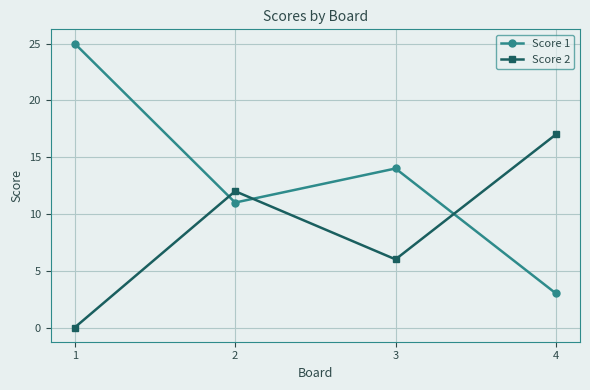

Which series ends up on top after the final intersection of Score 2 and Score 1?

Score 2